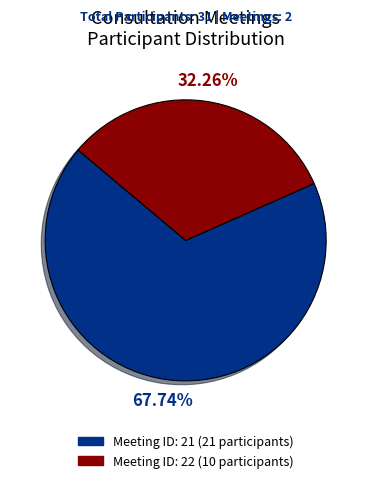

Which category accounts for the majority?

Meeting ID: 21 (21 participants)